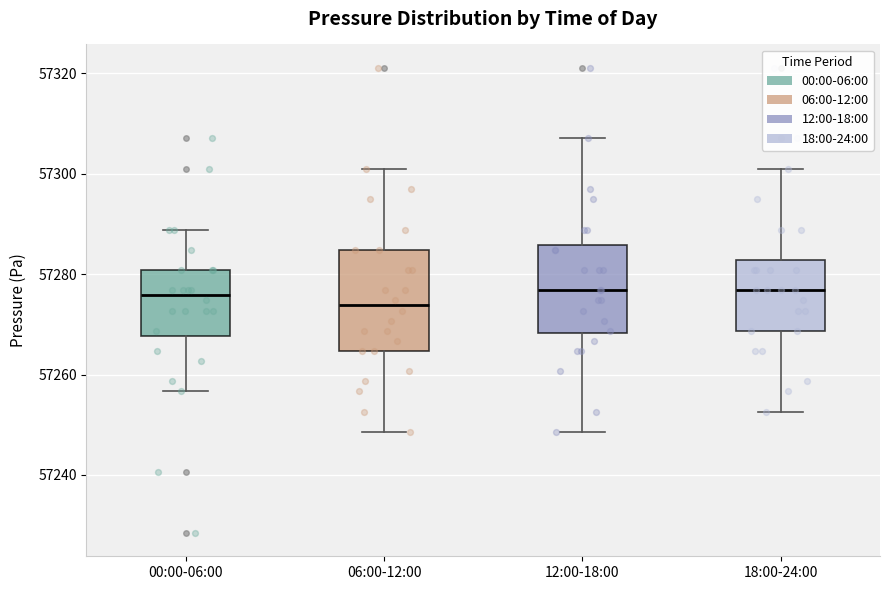

Reading left to right, read every box against the y-axis: the position of its median line, the range the box covers, and the ends of its whiskers. The values are not printed on the chart, so give them approximately, as read against the axis.

00:00-06:00: median 57276, box 57268 to 57280, whiskers 57256 to 57288
06:00-12:00: median 57274, box 57264 to 57284, whiskers 57248 to 57300
12:00-18:00: median 57276, box 57268 to 57286, whiskers 57248 to 57308
18:00-24:00: median 57276, box 57268 to 57282, whiskers 57252 to 57300